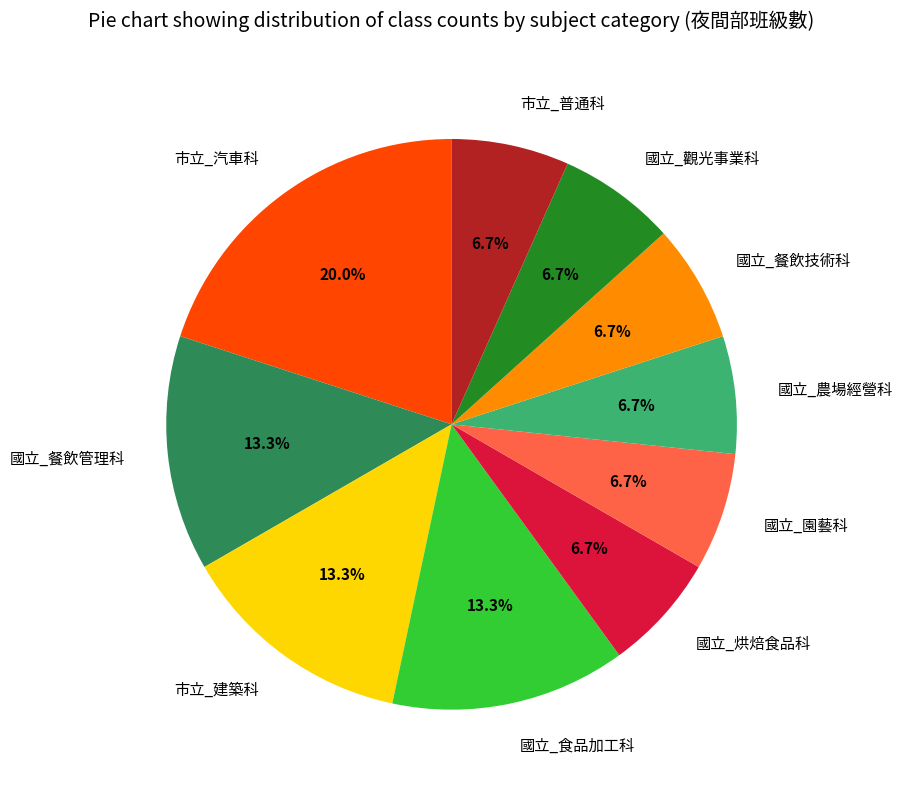

What is the ratio of the value at 市立_普通科 to the value at 市立_汽車科?

0.3